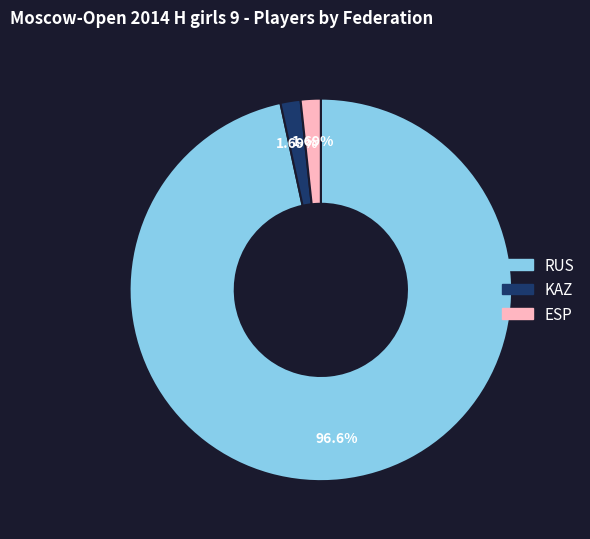

To the nearest percent, what is the difference between the largest and smallest slice percentages?

95%